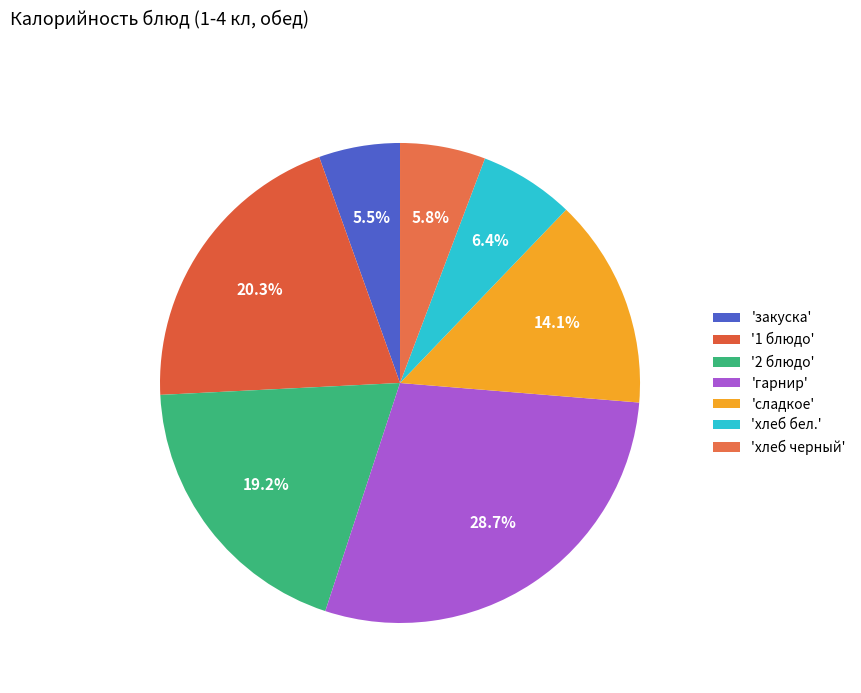

How many slices are in this pie chart?

7